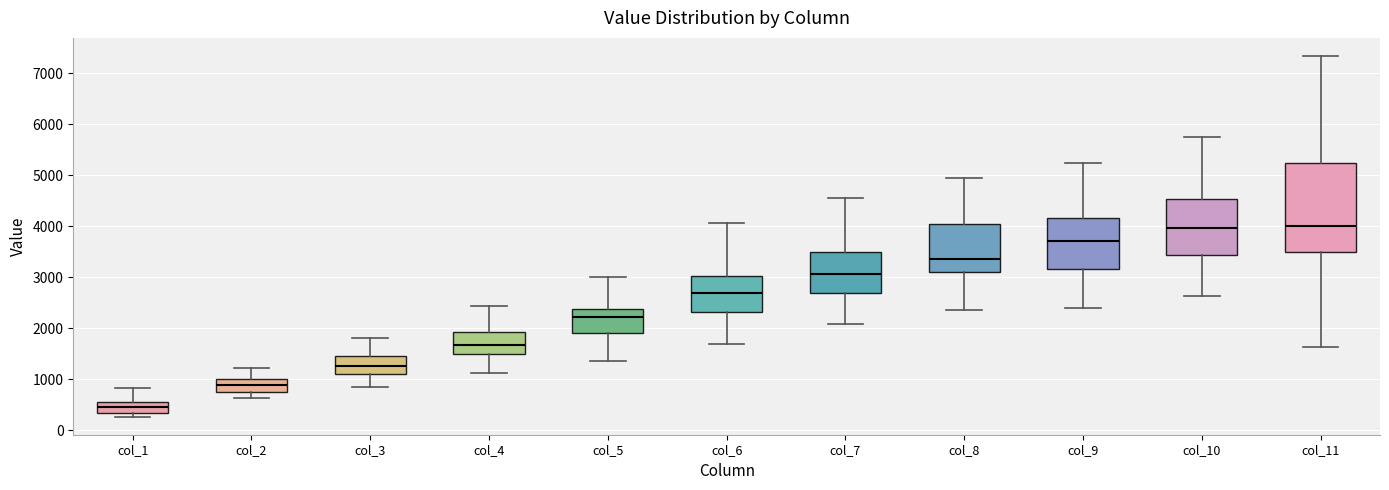

Where is the lower edge of the box for col_8 on the y-axis? The values are not printed on the chart, so give them approximately, as read against the axis.

3100